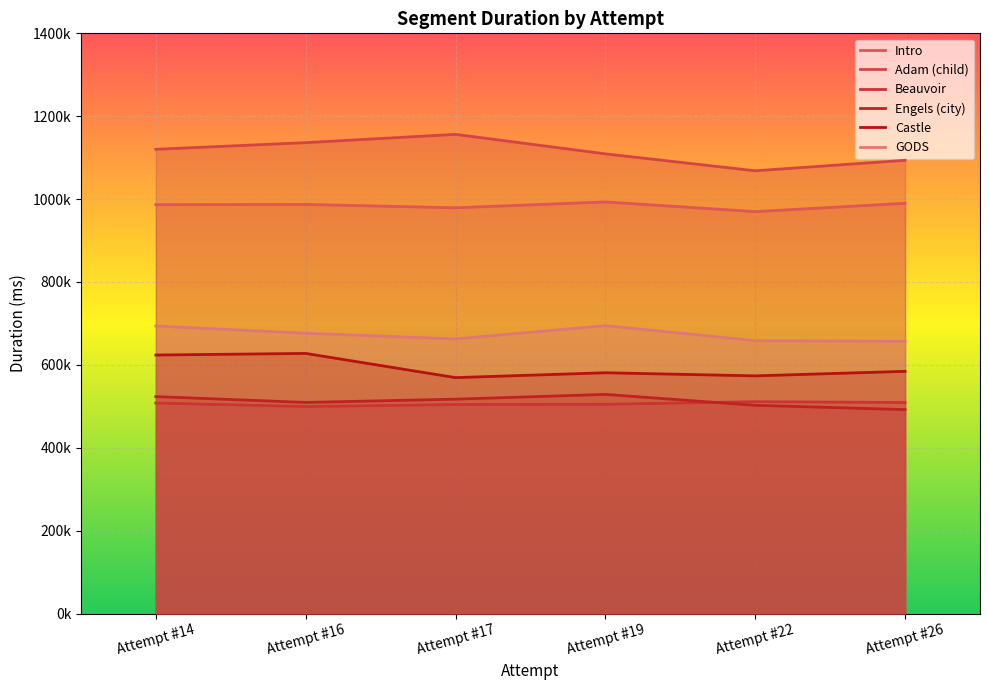

How many interior local valleys does the Adam (child) series have?

1